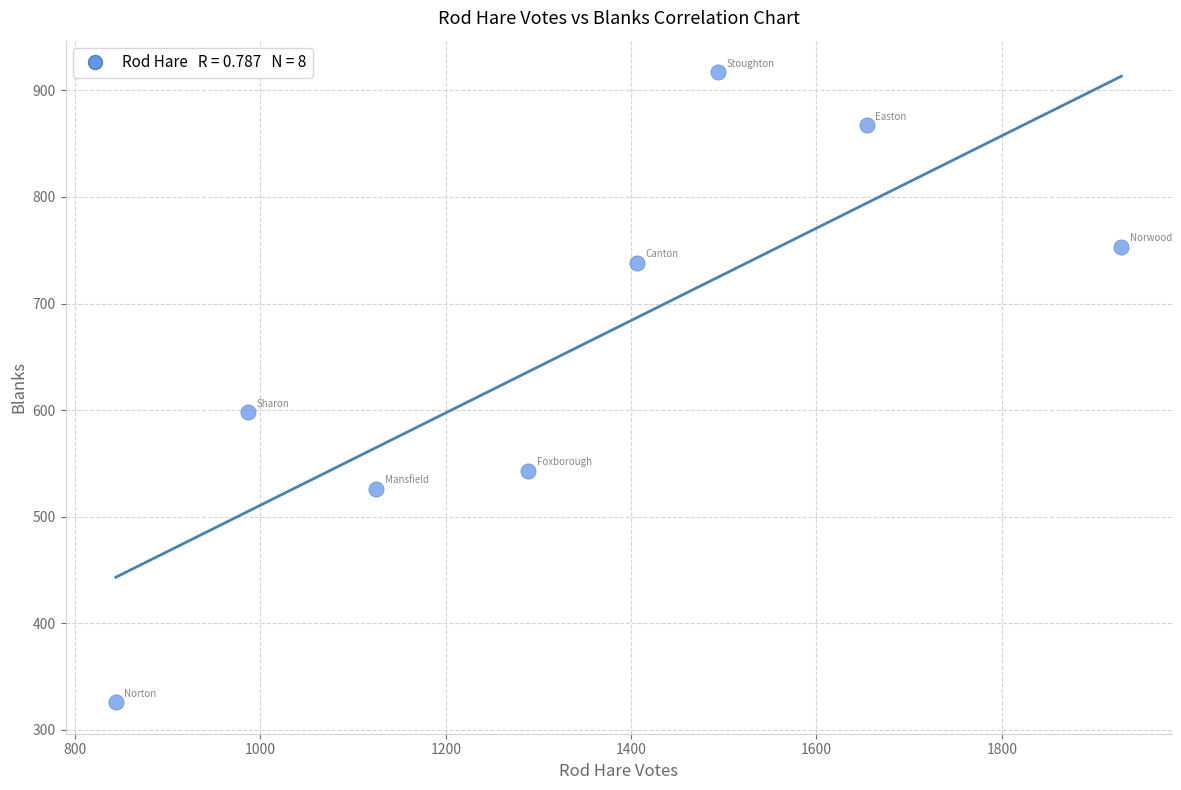

What is the range of Y values (max minus min)?

591